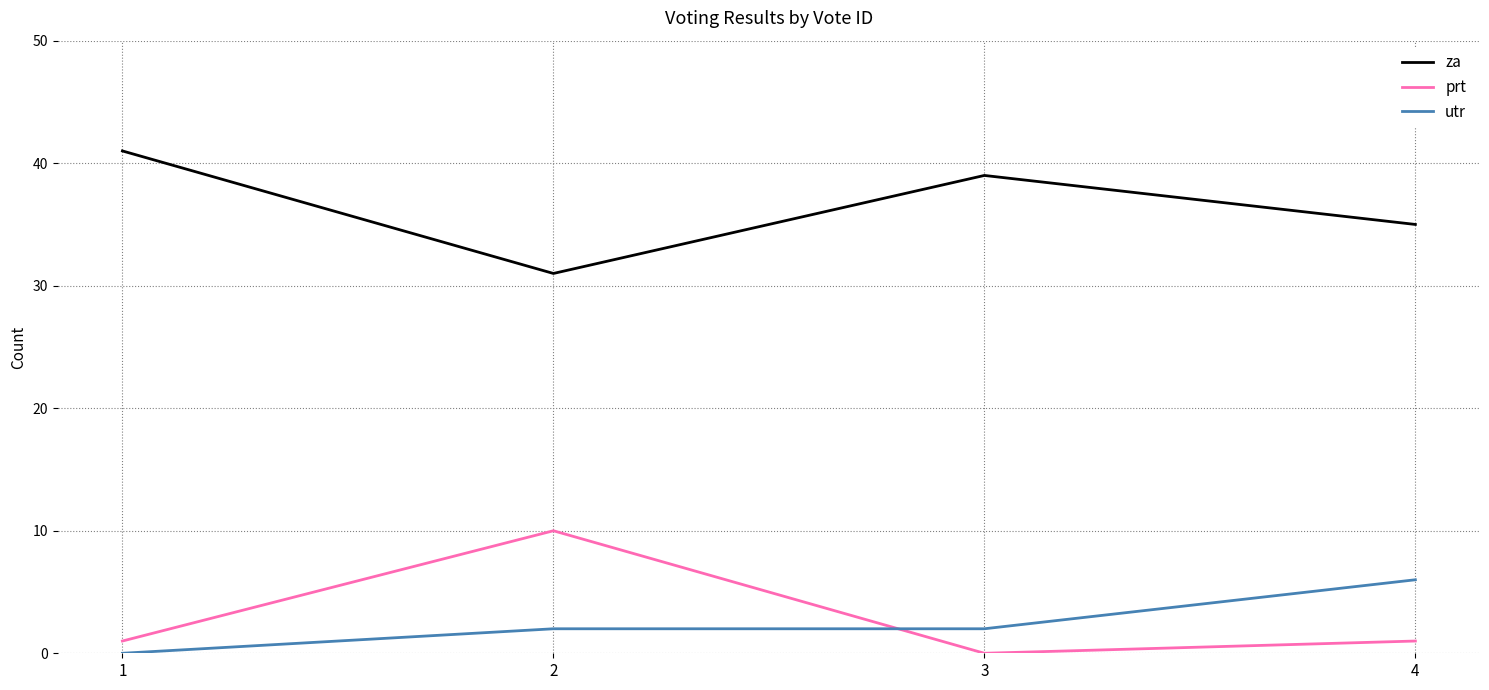

True or false: za has a value of 62 at 4.

False